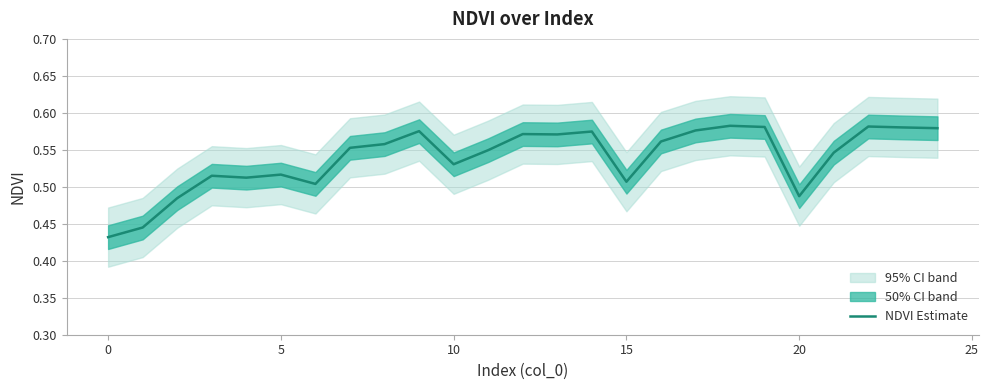

What is the minimum value shown in the chart?

0.4